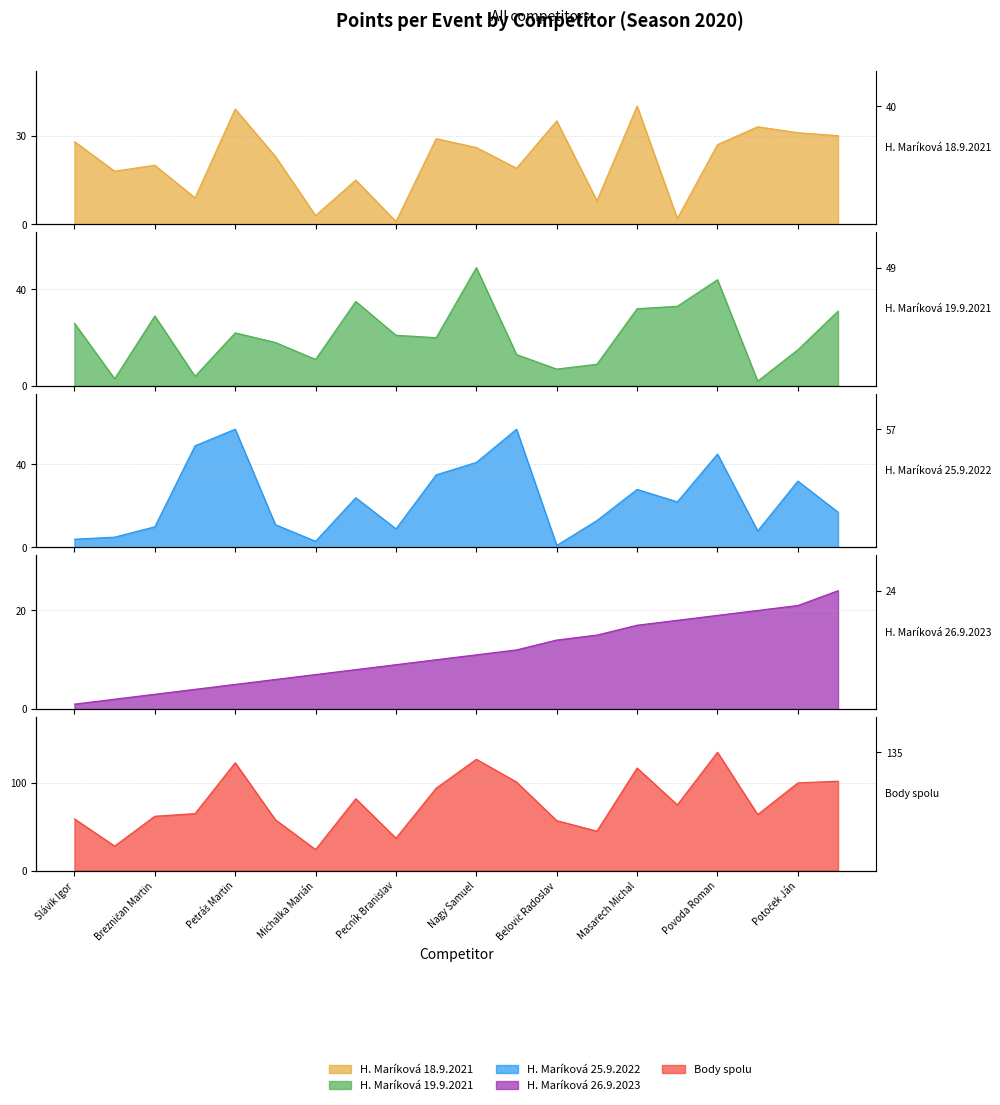

Reading left to right, list all the values displayed in this chart.

H. Maríková 18.9.2021: Slávik Igor=28	Mašan Tomáš=18	Brezničan Martin=20	Drančák David=9	Petráš Martin=39	Gabčo Marián=23	Michalka Marián=3	Petríček Jaroslav=15	Pecník Branislav=1	Pavlíček Ľuboš=29	Nagy Samuel=26	Spáčil Matej=19	Belovič Radoslav=35	Schwarcz Roman=8	Masarech Michal=40	Gajdošík František=2	Povoda Roman=27	Petríček Stanislav=33	Potoček Ján=31	Slávik Michal=30
H. Maríková 19.9.2021: Slávik Igor=26	Mašan Tomáš=3	Brezničan Martin=29	Drančák David=4	Petráš Martin=22	Gabčo Marián=18	Michalka Marián=11	Petríček Jaroslav=35	Pecník Branislav=21	Pavlíček Ľuboš=20	Nagy Samuel=49	Spáčil Matej=13	Belovič Radoslav=7	Schwarcz Roman=9	Masarech Michal=32	Gajdošík František=33	Povoda Roman=44	Petríček Stanislav=2	Potoček Ján=15	Slávik Michal=31
H. Maríková 25.9.2022: Slávik Igor=4	Mašan Tomáš=5	Brezničan Martin=10	Drančák David=49	Petráš Martin=57	Gabčo Marián=11	Michalka Marián=3	Petríček Jaroslav=24	Pecník Branislav=9	Pavlíček Ľuboš=35	Nagy Samuel=41	Spáčil Matej=57	Belovič Radoslav=1	Schwarcz Roman=13	Masarech Michal=28	Gajdošík František=22	Povoda Roman=45	Petríček Stanislav=8	Potoček Ján=32	Slávik Michal=17
H. Maríková 26.9.2023: Slávik Igor=1	Mašan Tomáš=2	Brezničan Martin=3	Drančák David=4	Petráš Martin=5	Gabčo Marián=6	Michalka Marián=7	Petríček Jaroslav=8	Pecník Branislav=9	Pavlíček Ľuboš=10	Nagy Samuel=11	Spáčil Matej=12	Belovič Radoslav=14	Schwarcz Roman=15	Masarech Michal=17	Gajdošík František=18	Povoda Roman=19	Petríček Stanislav=20	Potoček Ján=21	Slávik Michal=24
Body spolu: Slávik Igor=59	Mašan Tomáš=28	Brezničan Martin=62	Drančák David=65	Petráš Martin=123	Gabčo Marián=58	Michalka Marián=24	Petríček Jaroslav=82	Pecník Branislav=37	Pavlíček Ľuboš=94	Nagy Samuel=127	Spáčil Matej=101	Belovič Radoslav=57	Schwarcz Roman=45	Masarech Michal=117	Gajdošík František=75	Povoda Roman=135	Petríček Stanislav=64	Potoček Ján=100	Slávik Michal=102